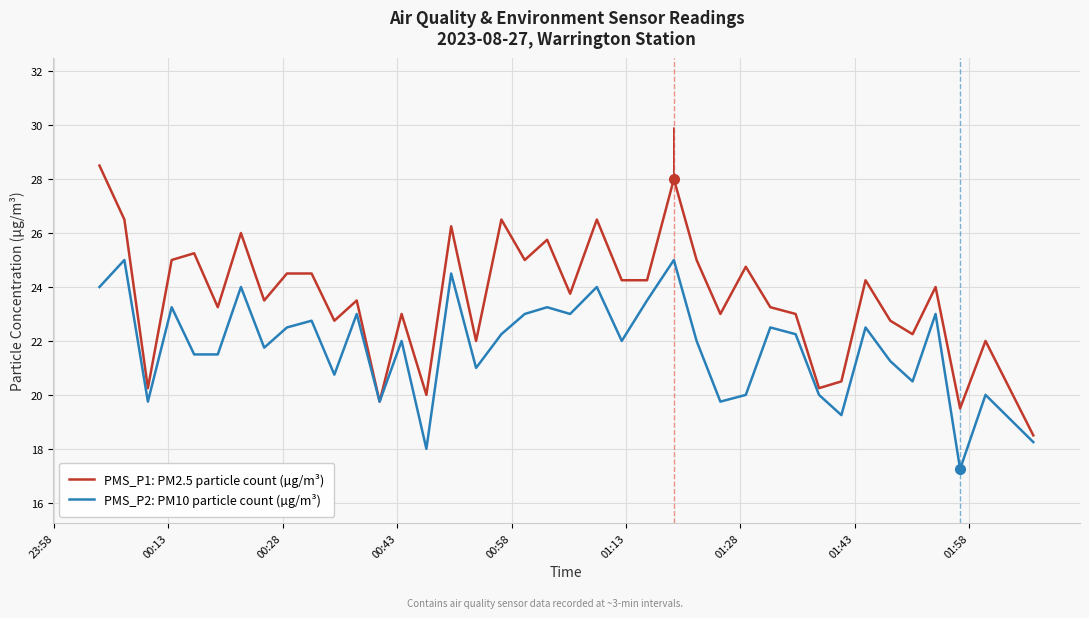

List the series in order of their overall mean, lowest first.

PMS_P2: PM10 particle count (µg/m³), PMS_P1: PM2.5 particle count (µg/m³)